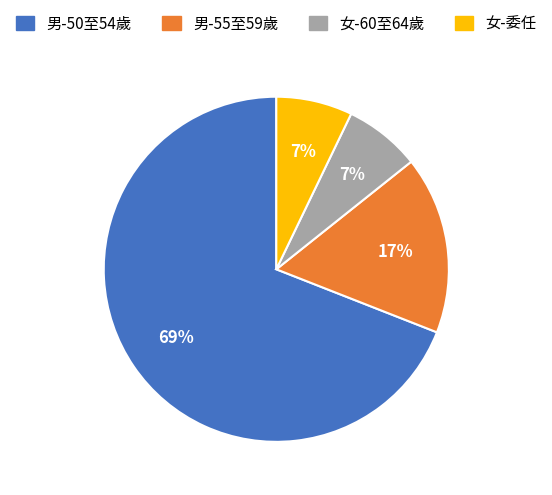

To the nearest percent, what is the difference between the largest and smallest slice percentages?

62%